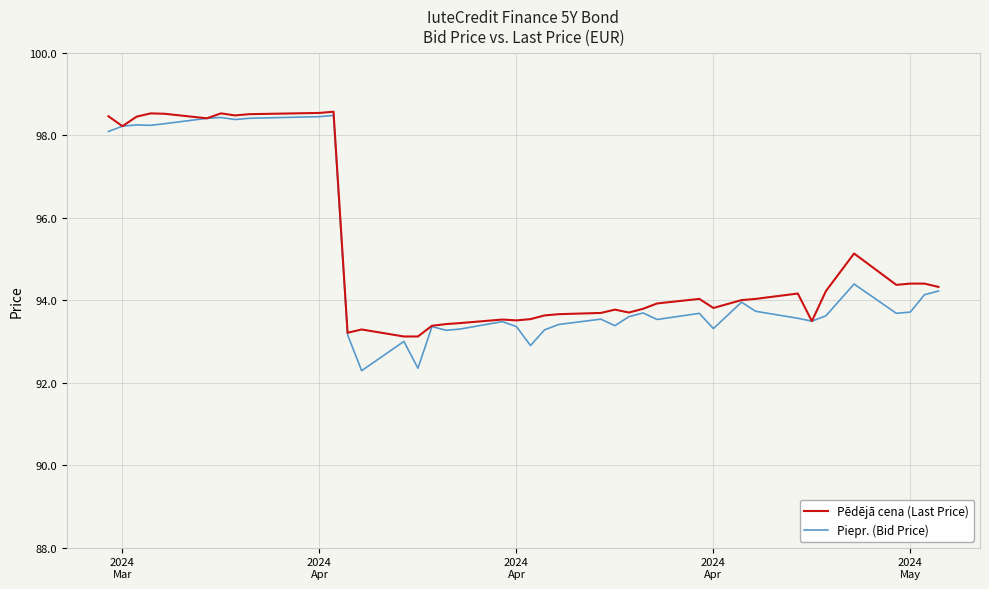

Which series has the largest range (max minus min)?

Piepr. (Bid Price)